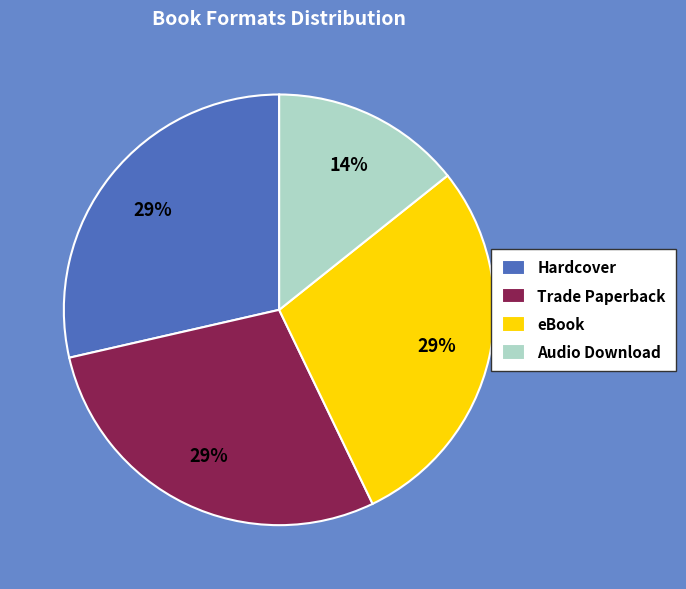

Which category has the smallest portion of the pie?

Audio Download